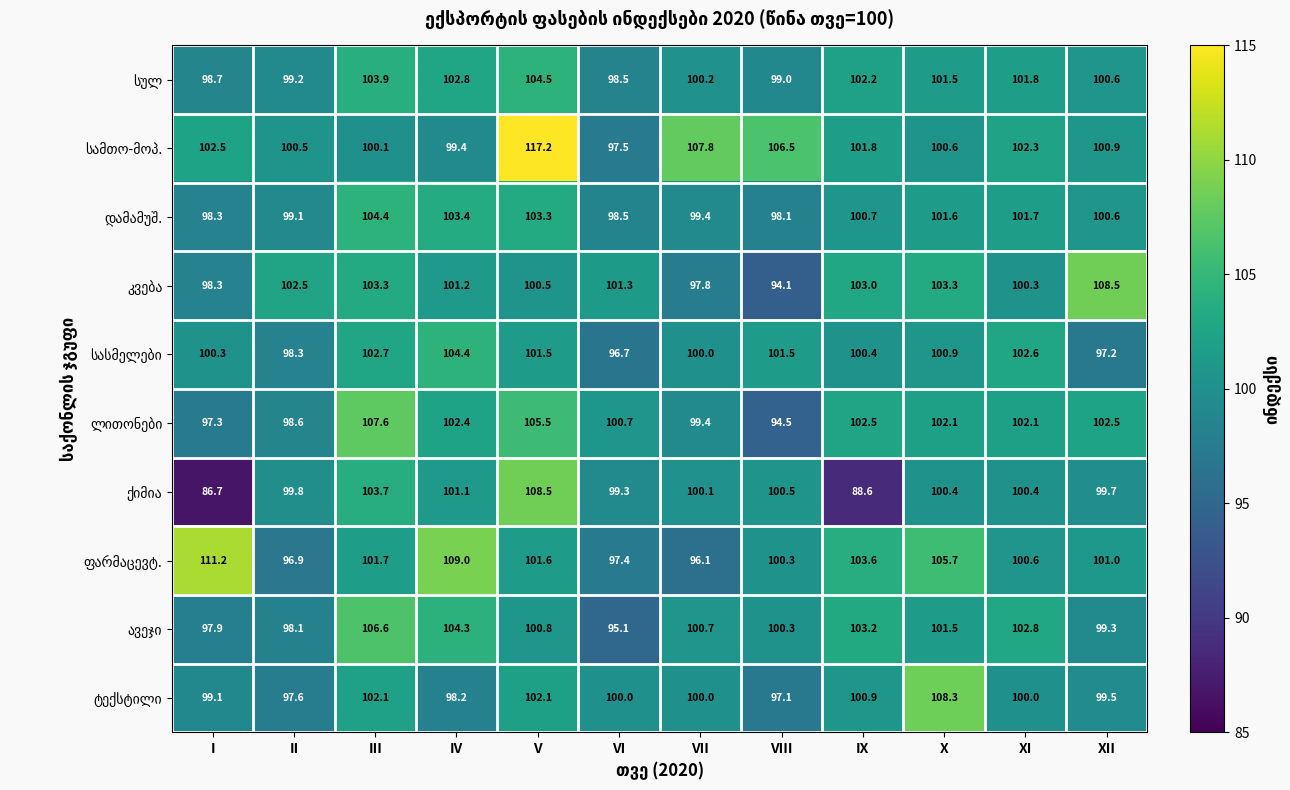

What is the difference between the highest and lowest values at I?

24.5